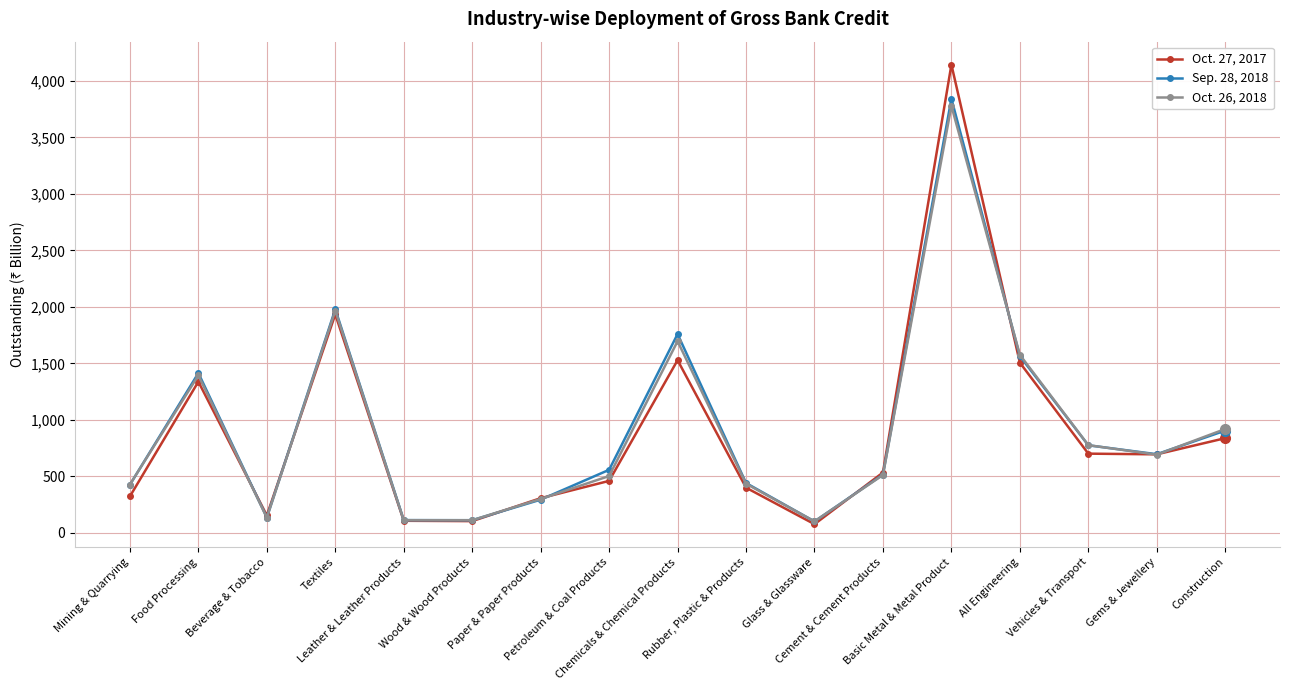

What are all the series names shown in the legend?

Oct. 27, 2017, Sep. 28, 2018, Oct. 26, 2018